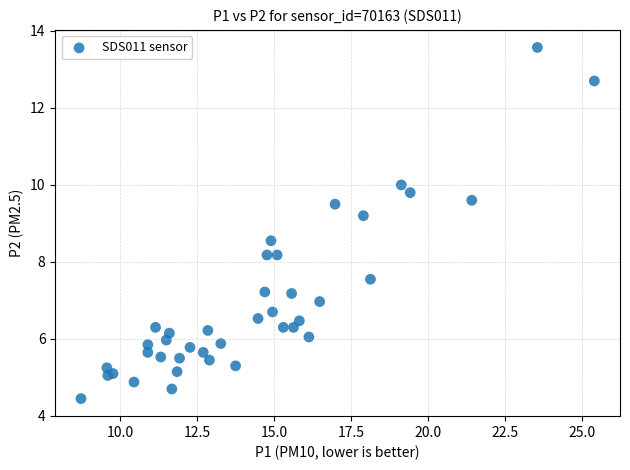

What Y value in the scatter plot is closest to 9?

9.2